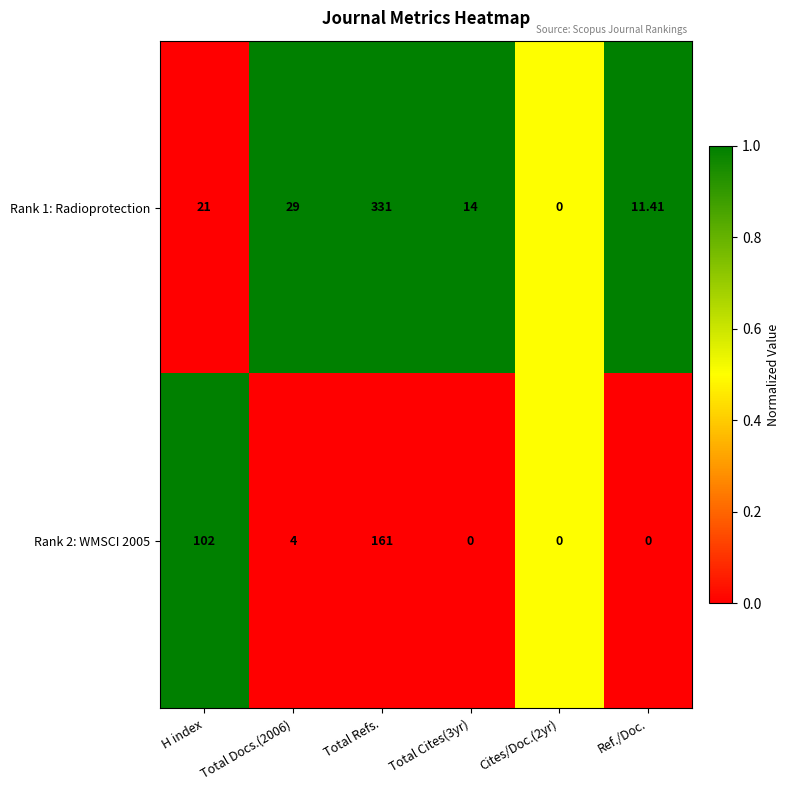

Where does the Rank 2: WMSCI 2005 series first go above 4?

H index